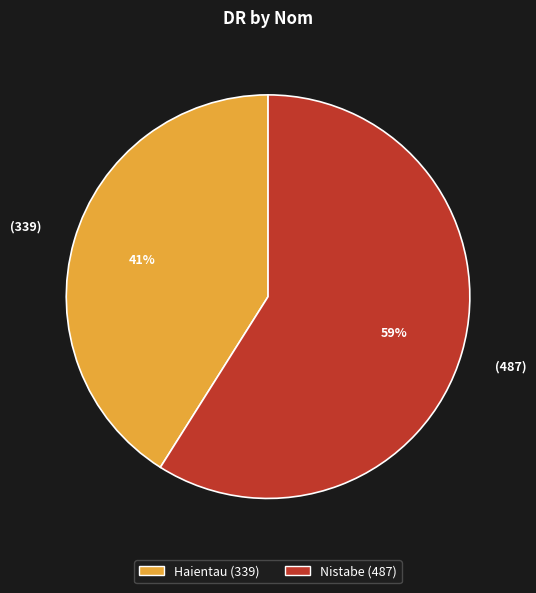

Combined, do Nistabe and Haientau account for over 50%?

Yes